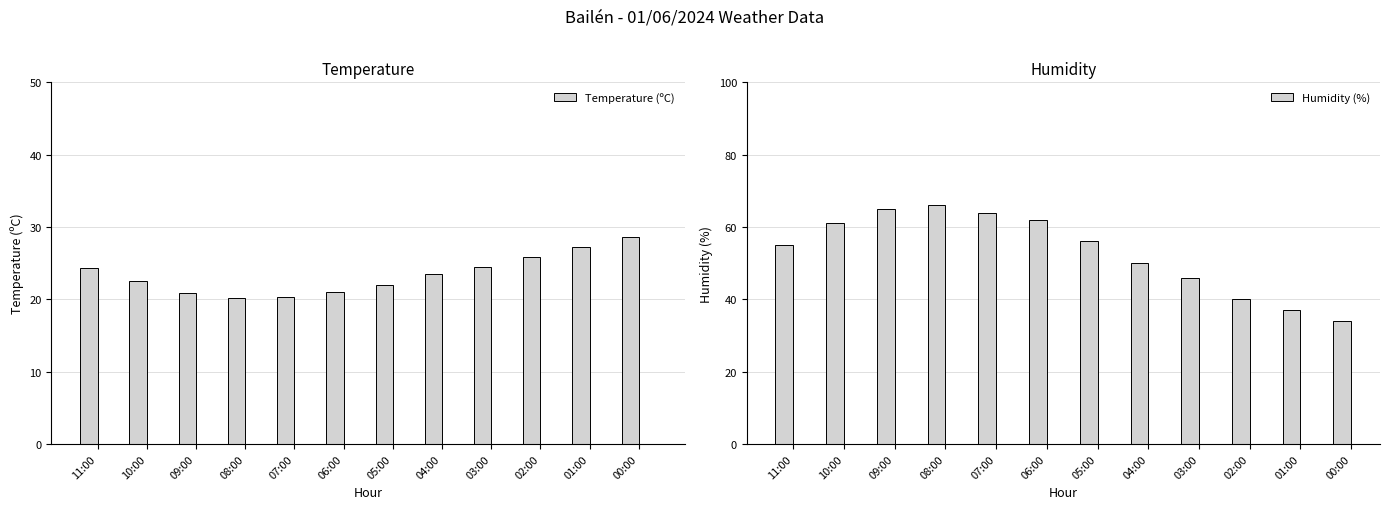

Reading right to left, extract all data points from this chart.

Temperature (ºC): 00:00=28.6	01:00=27.2	02:00=25.8	03:00=24.5	04:00=23.5	05:00=22.0	06:00=21.0	07:00=20.3	08:00=20.2	09:00=20.9	10:00=22.6	11:00=24.4
Humidity (%): 00:00=34.0	01:00=37.0	02:00=40.0	03:00=46.0	04:00=50.0	05:00=56.0	06:00=62.0	07:00=64.0	08:00=66.0	09:00=65.0	10:00=61.0	11:00=55.0